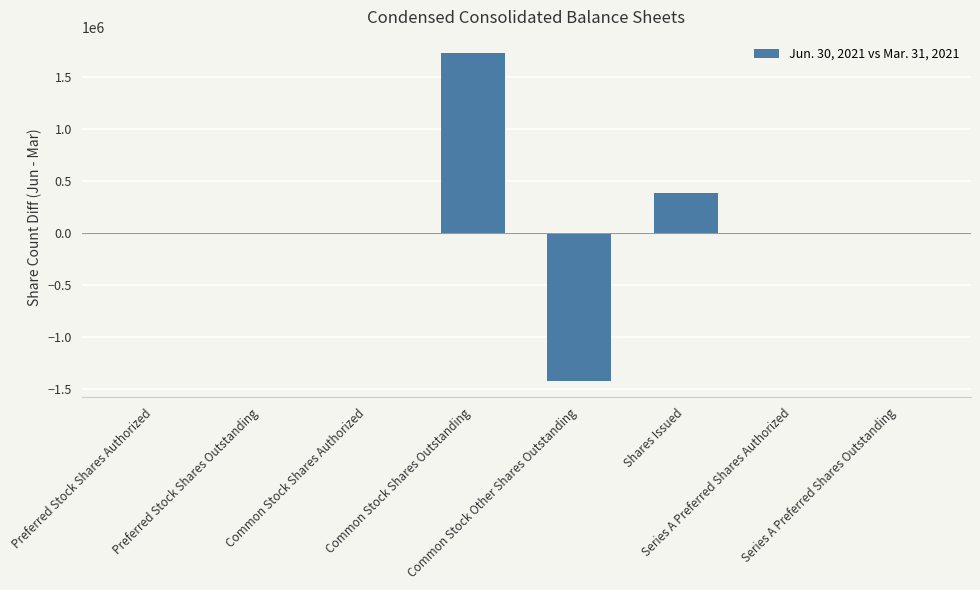

How many data points does each series have?

8